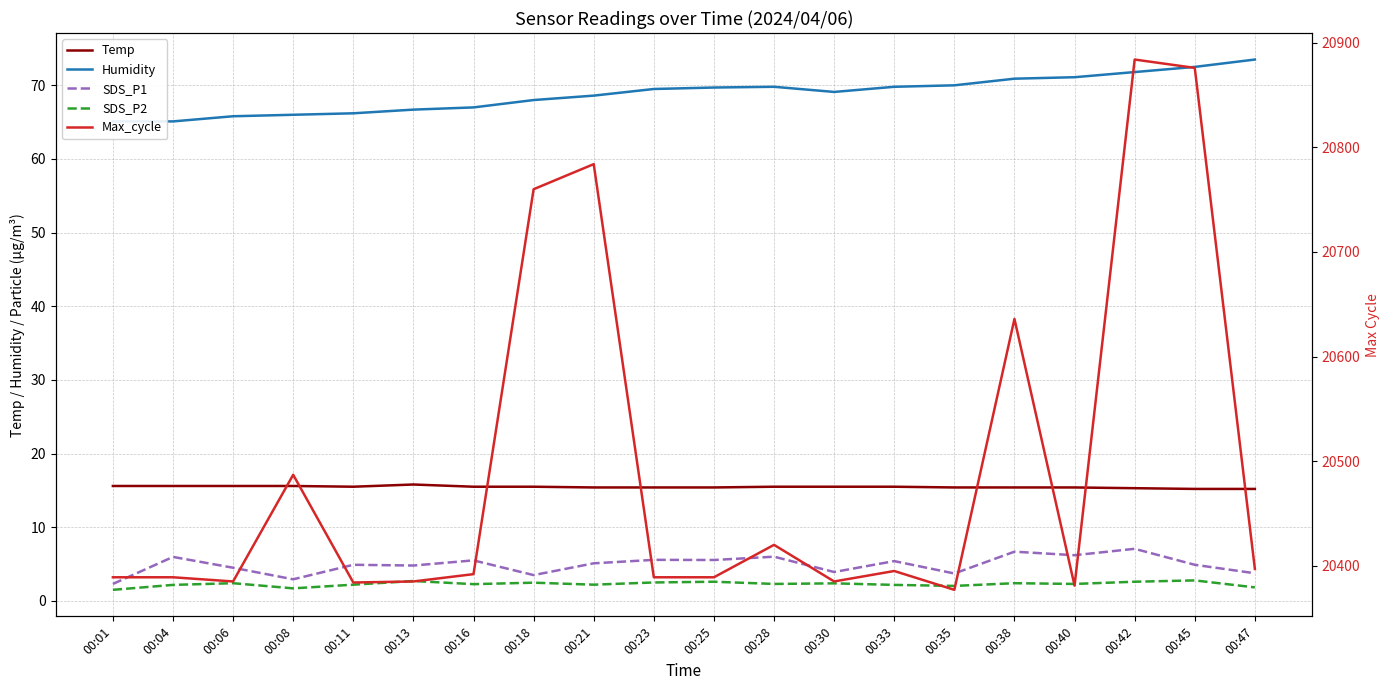

Does the chart display data point markers on the line(s)?

No